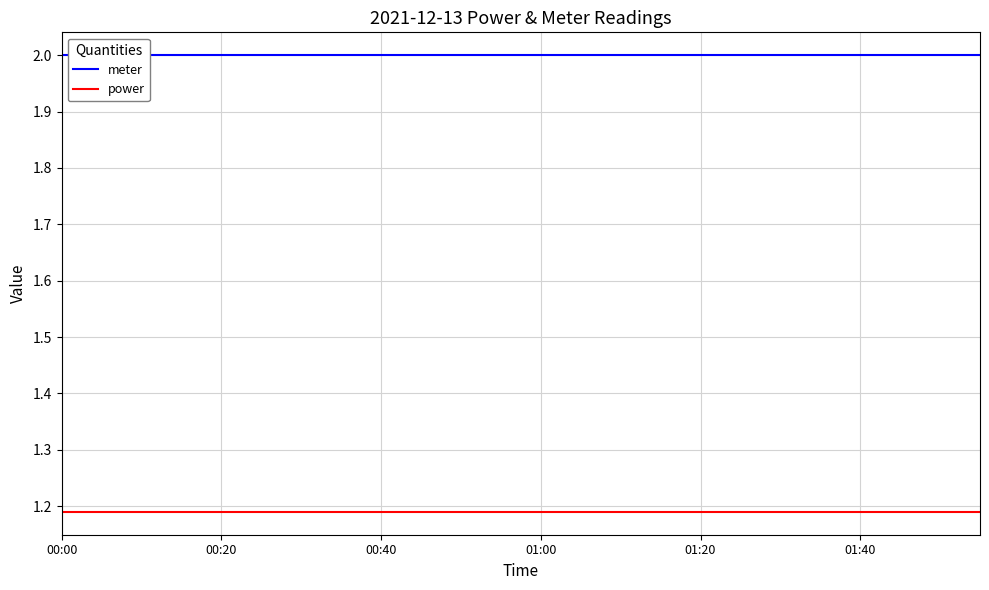

At which label does power reach its peak?

00:00